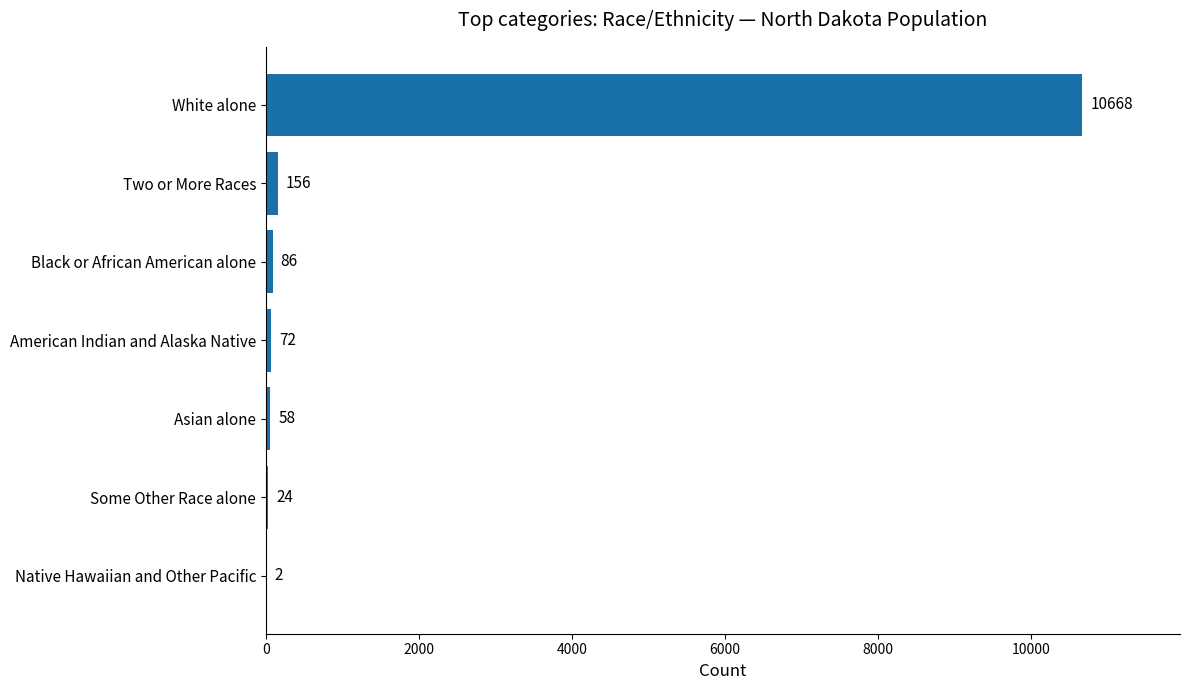

Reading bottom to top, extract all data points from this chart.

Native Hawaiian and Other Pacific=2	Some Other Race alone=24	Asian alone=58	American Indian and Alaska Native=72	Black or African American alone=86	Two or More Races=156	White alone=10668